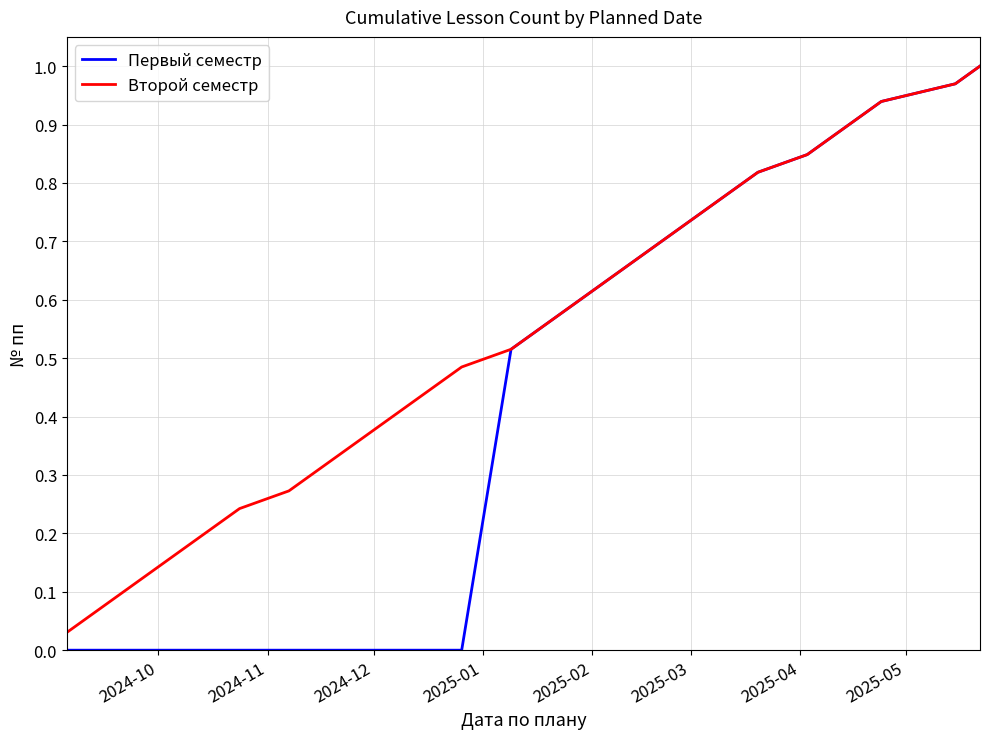

List the series in order of their overall mean, lowest first.

Первый семестр, Второй семестр